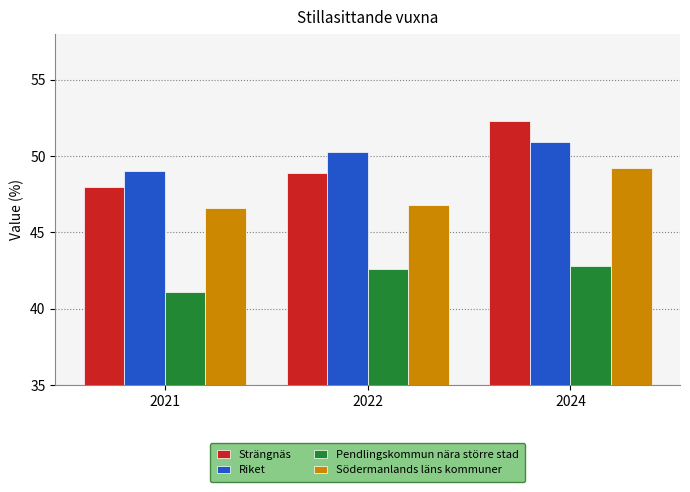

Which series has the largest range (max minus min)?

Strängnäs